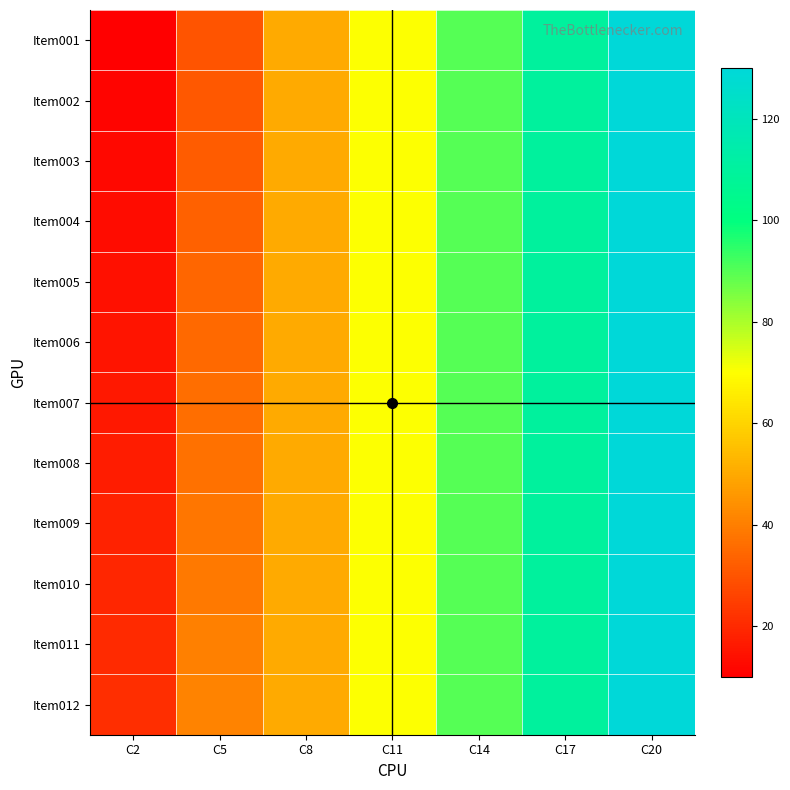

Which series has the widest spread of values?

Item001